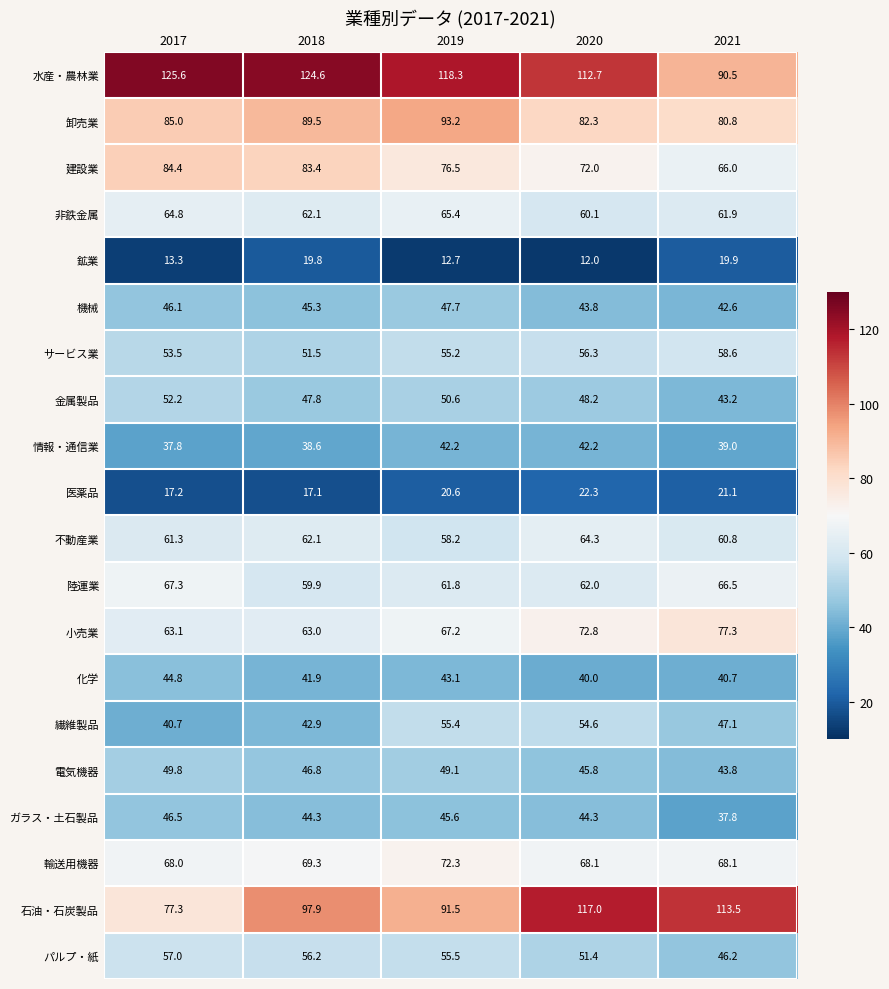

What is the sum of all 鉱業 values?

77.7